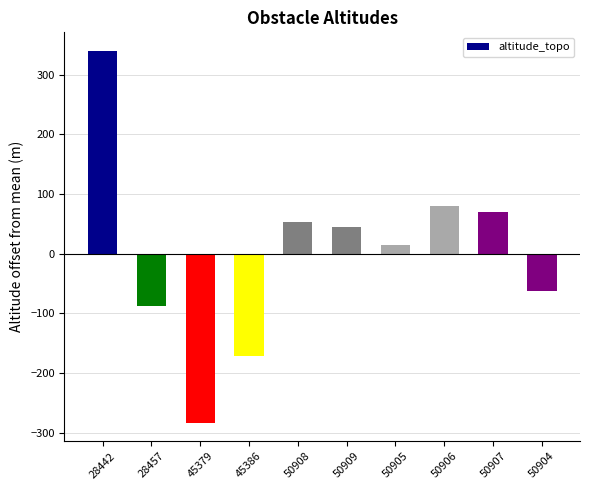

Which category has the highest value across all series?

28442